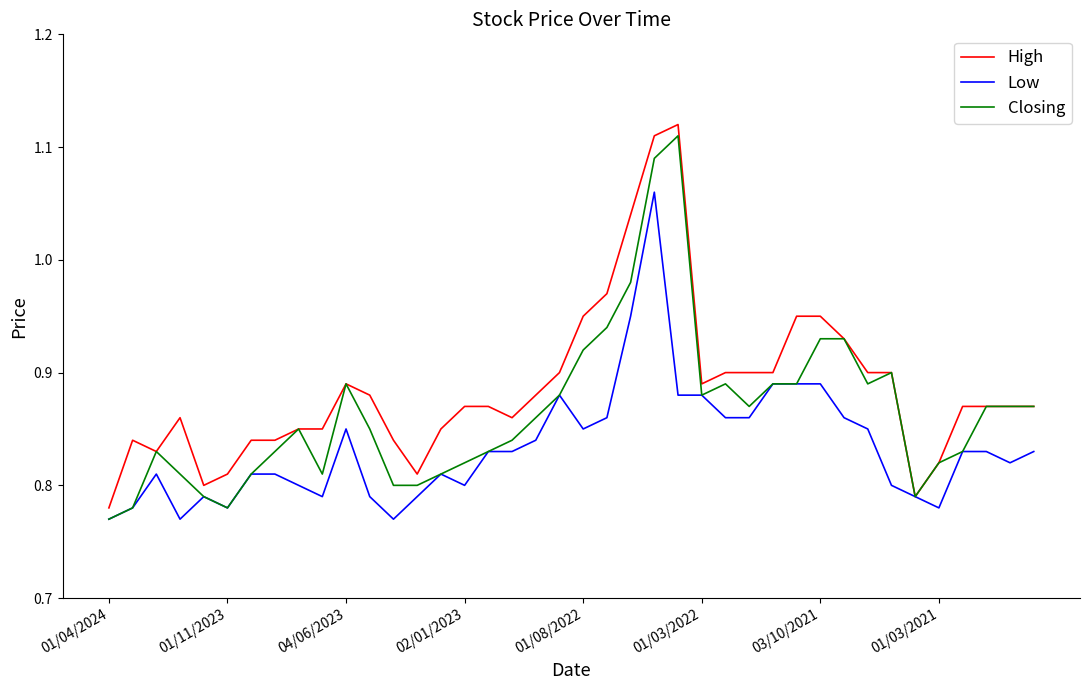

Which series has the largest total across all categories?

High